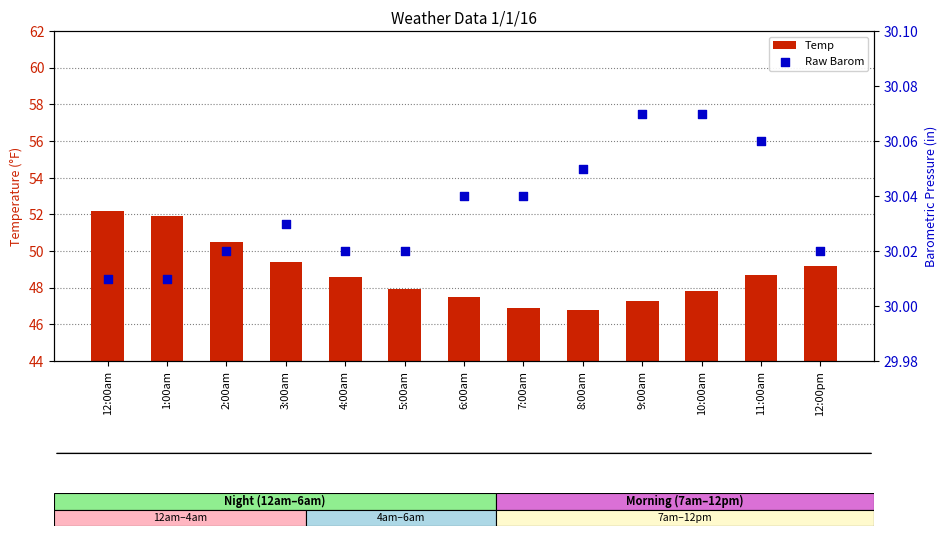

What is the total value across all series at 10:00am?

77.9